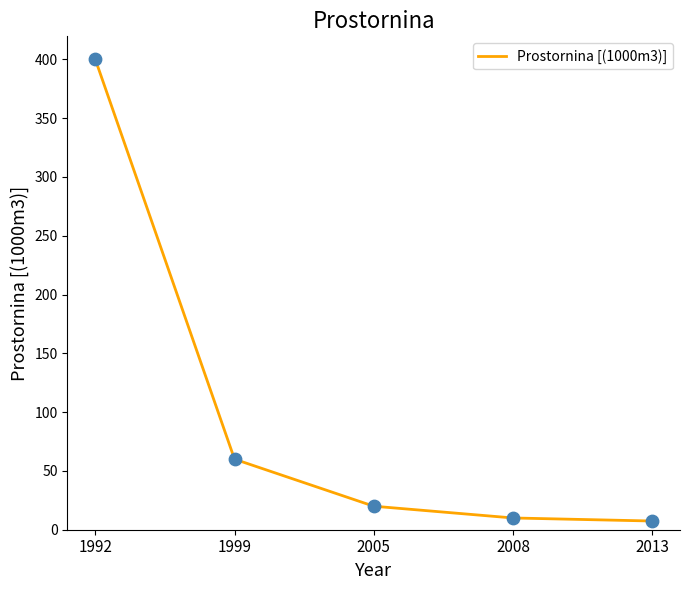

Which has a higher value, 1992 or 2008?

1992